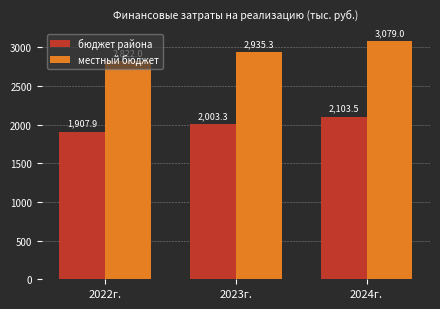

How many distinct data groups are displayed?

2